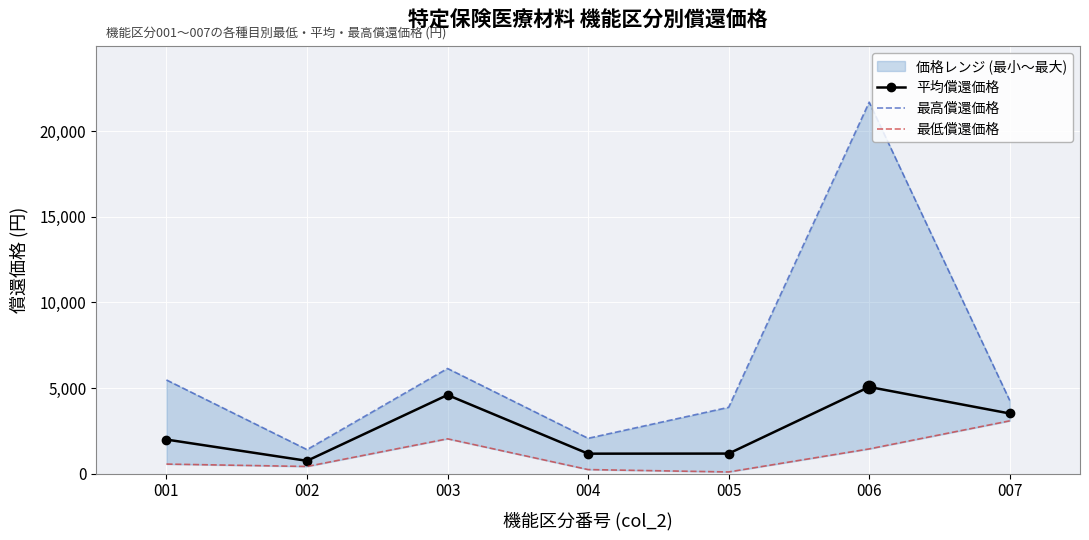

Which series contains the lowest Y value?

最低償還価格